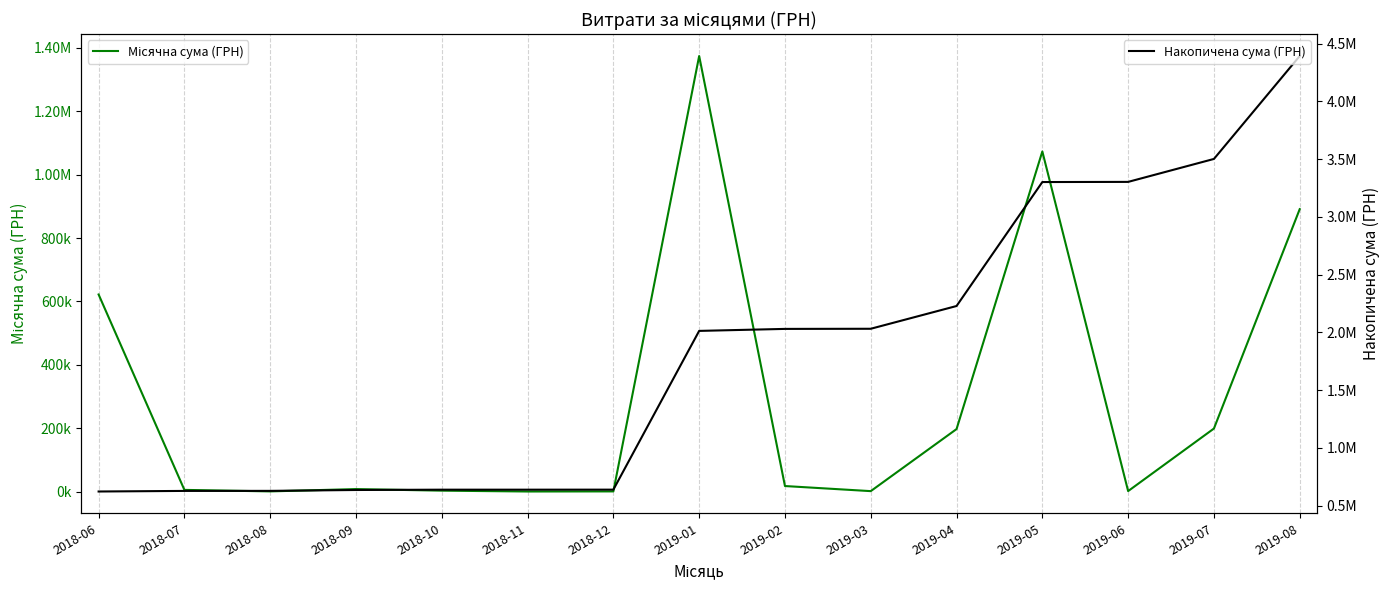

What is the average value of the Накопичена сума (ГРН) series?

1814873.8